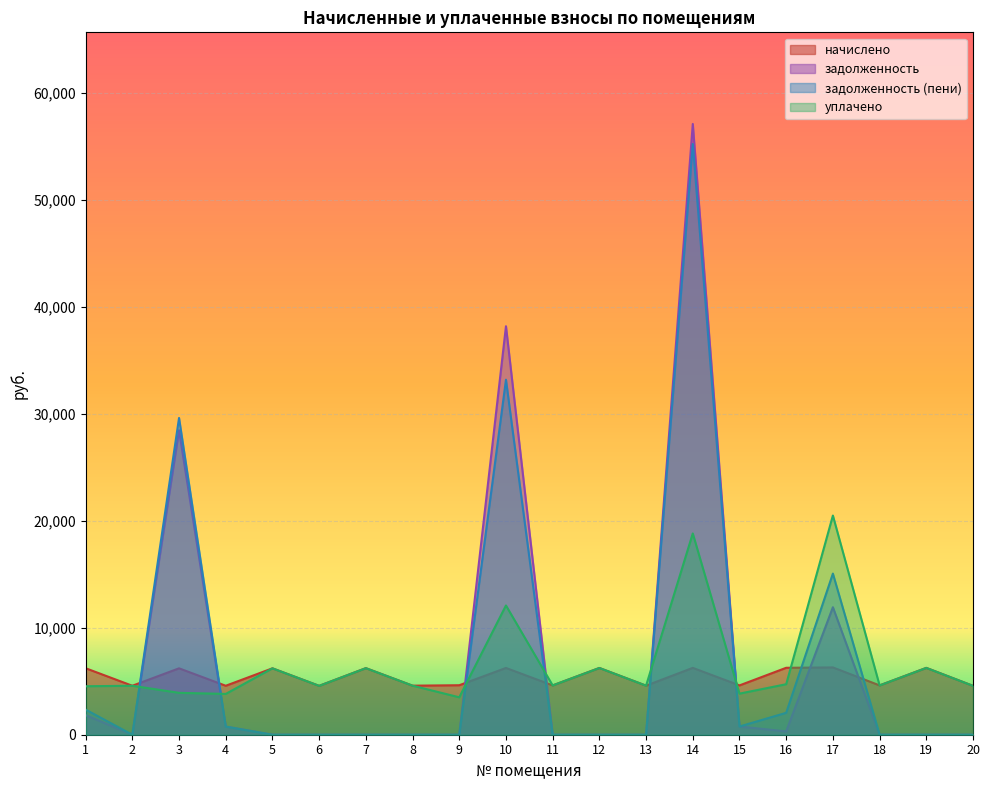

Rank the categories by начислено value from highest to lowest.

17, 16, 19, 14, 10, 12, 7, 1, 3, 5, 9, 11, 15, 18, 8, 13, 2, 4, 6, 20